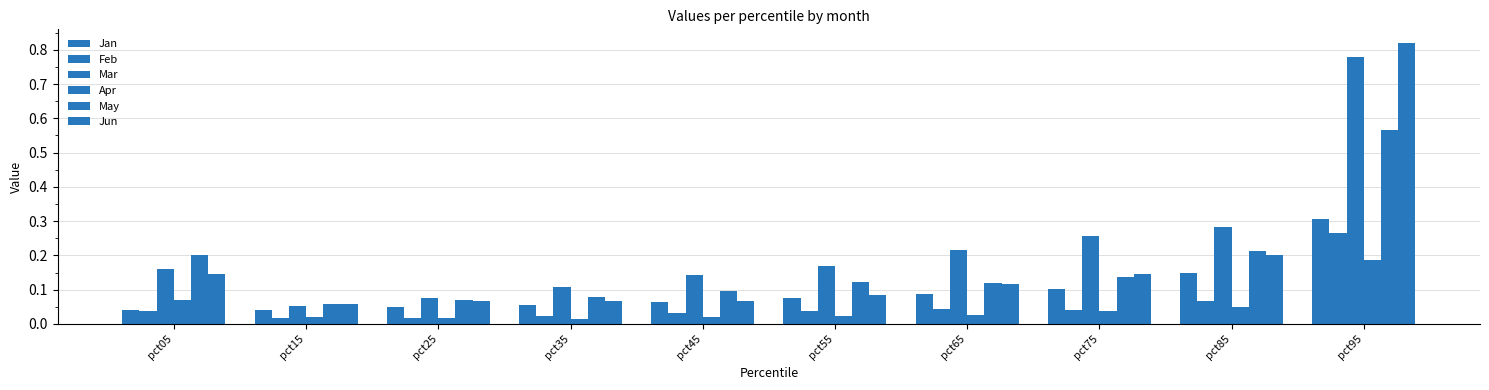

How many bars are there in total?

60